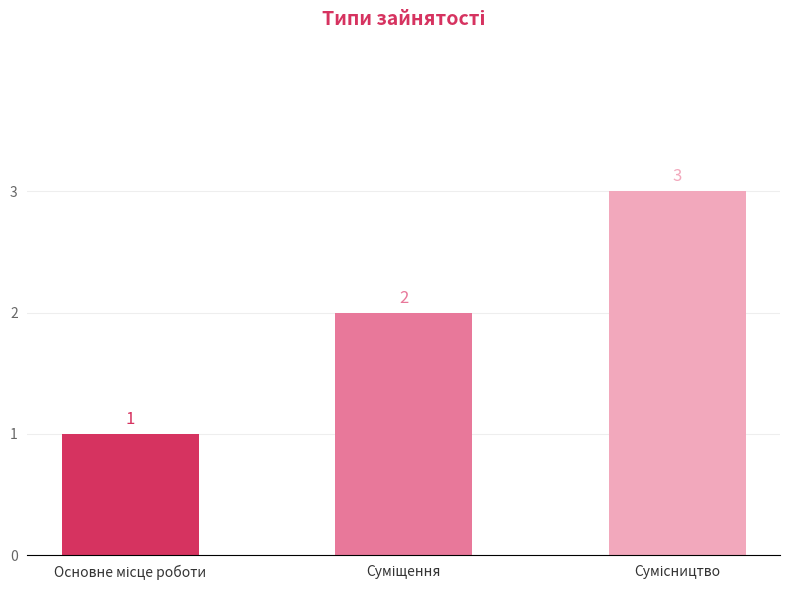

What is the value of the 3rd bar from the left?

3